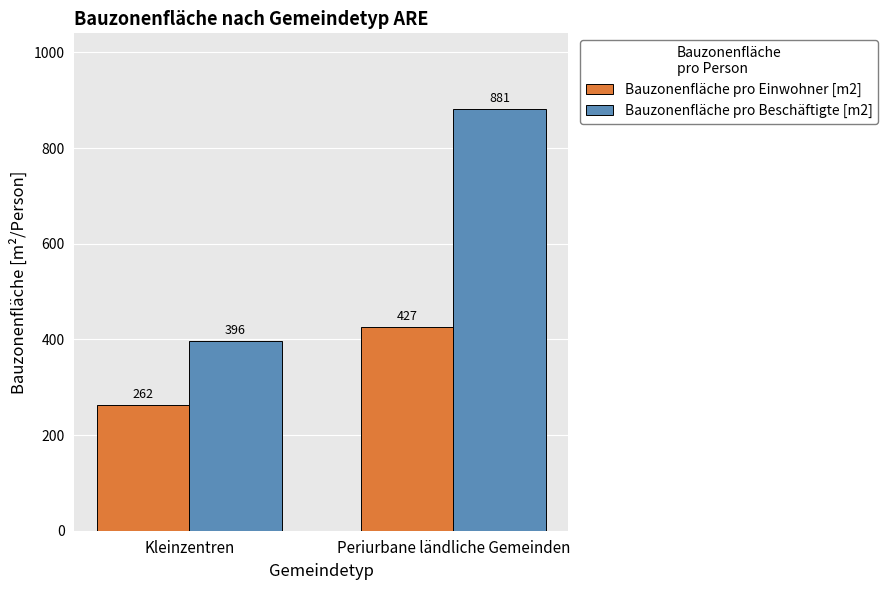

List the series in order of their overall mean, highest first.

Bauzonenfläche pro Beschäftigte [m2], Bauzonenfläche pro Einwohner [m2]